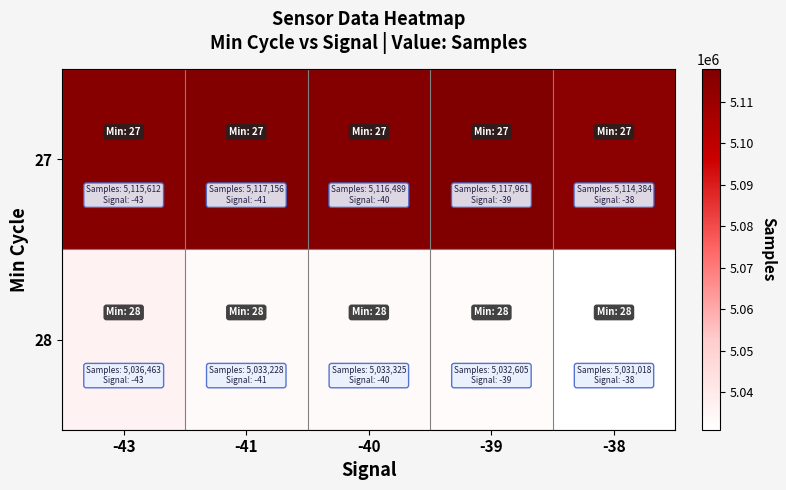

Reading left to right, extract all data points from this chart.

27: -43=5115612	-41=5117156	-40=5116489	-39=5117961	-38=5114384
28: -43=5036463	-41=5033228	-40=5033325	-39=5032605	-38=5031018